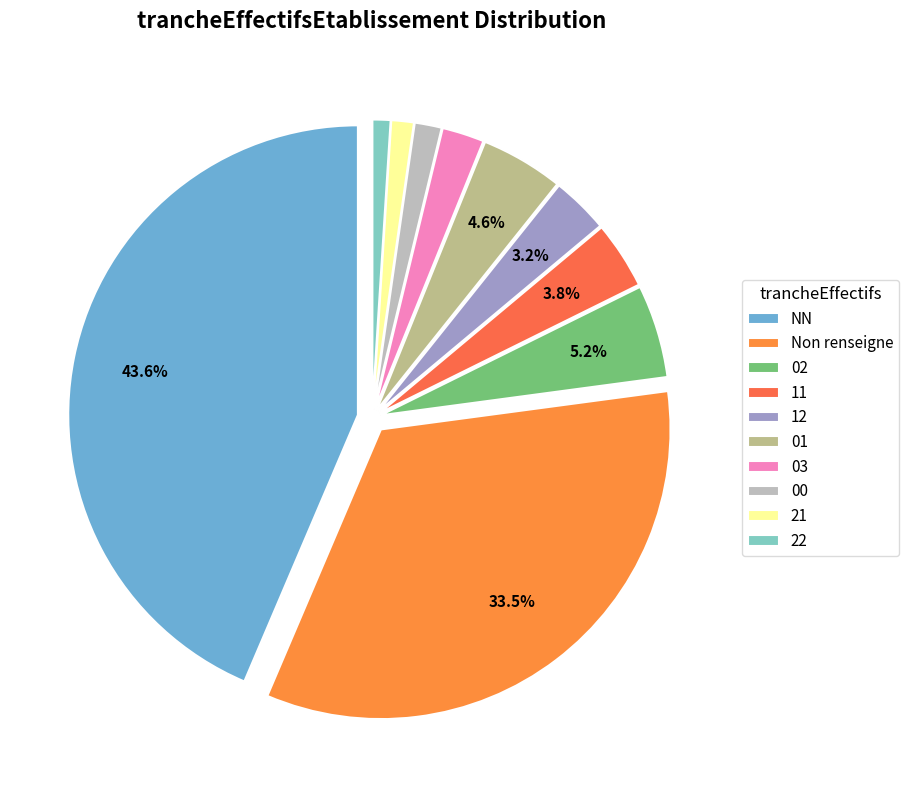

To the nearest percent, what percentage of the pie is 22?

1%